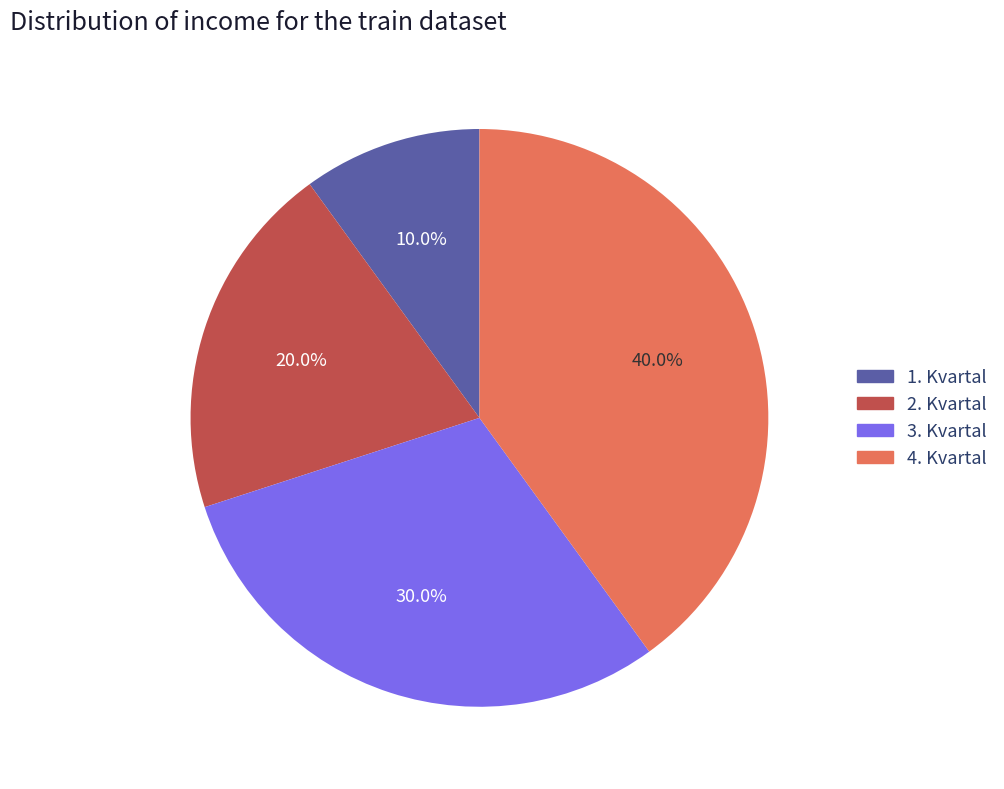

To the nearest percent, what is the combined percentage of 4. Kvartal and 1. Kvartal?

50%